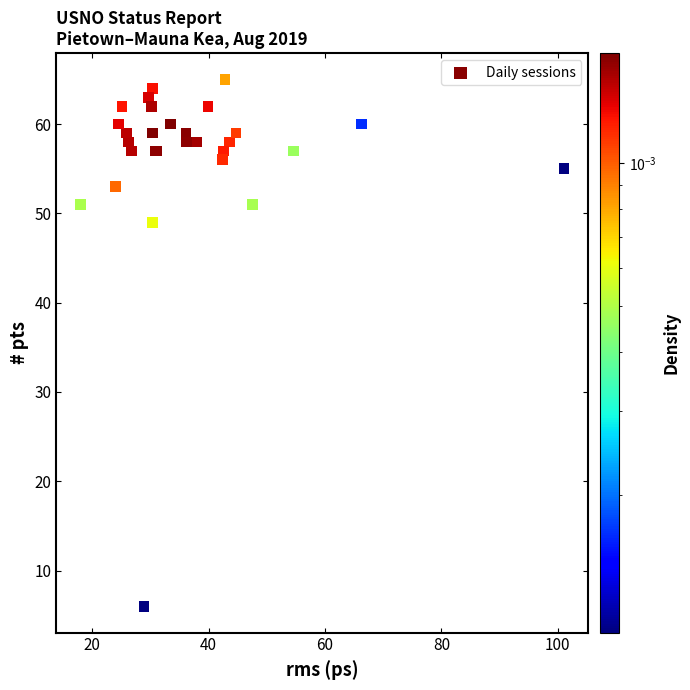

What Y value in the scatter plot is closest to 35?

49